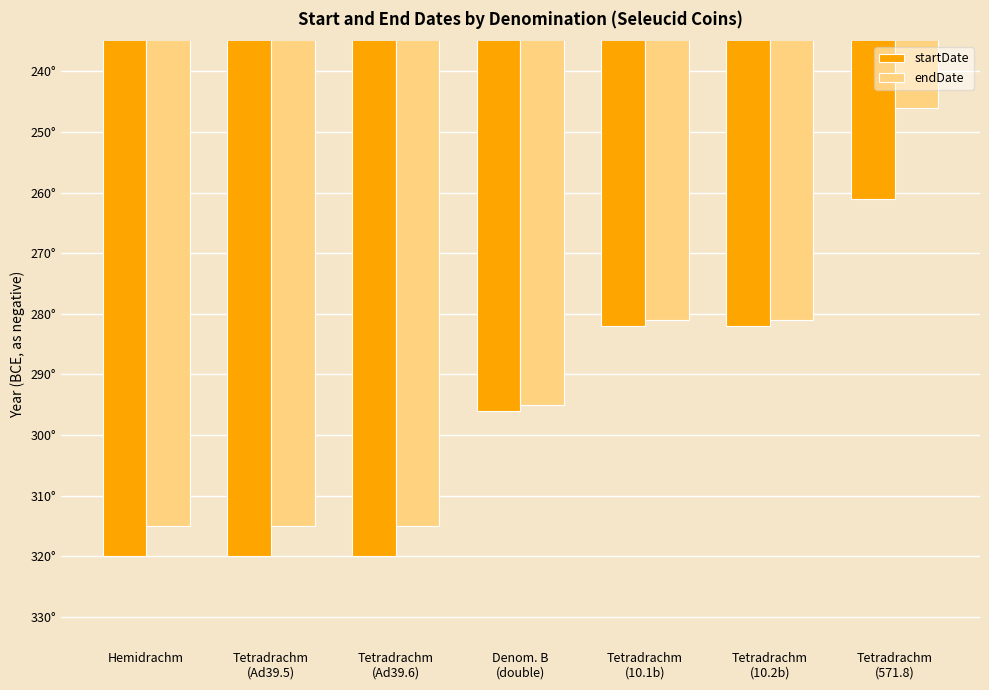

Which series has the largest total across all categories?

endDate